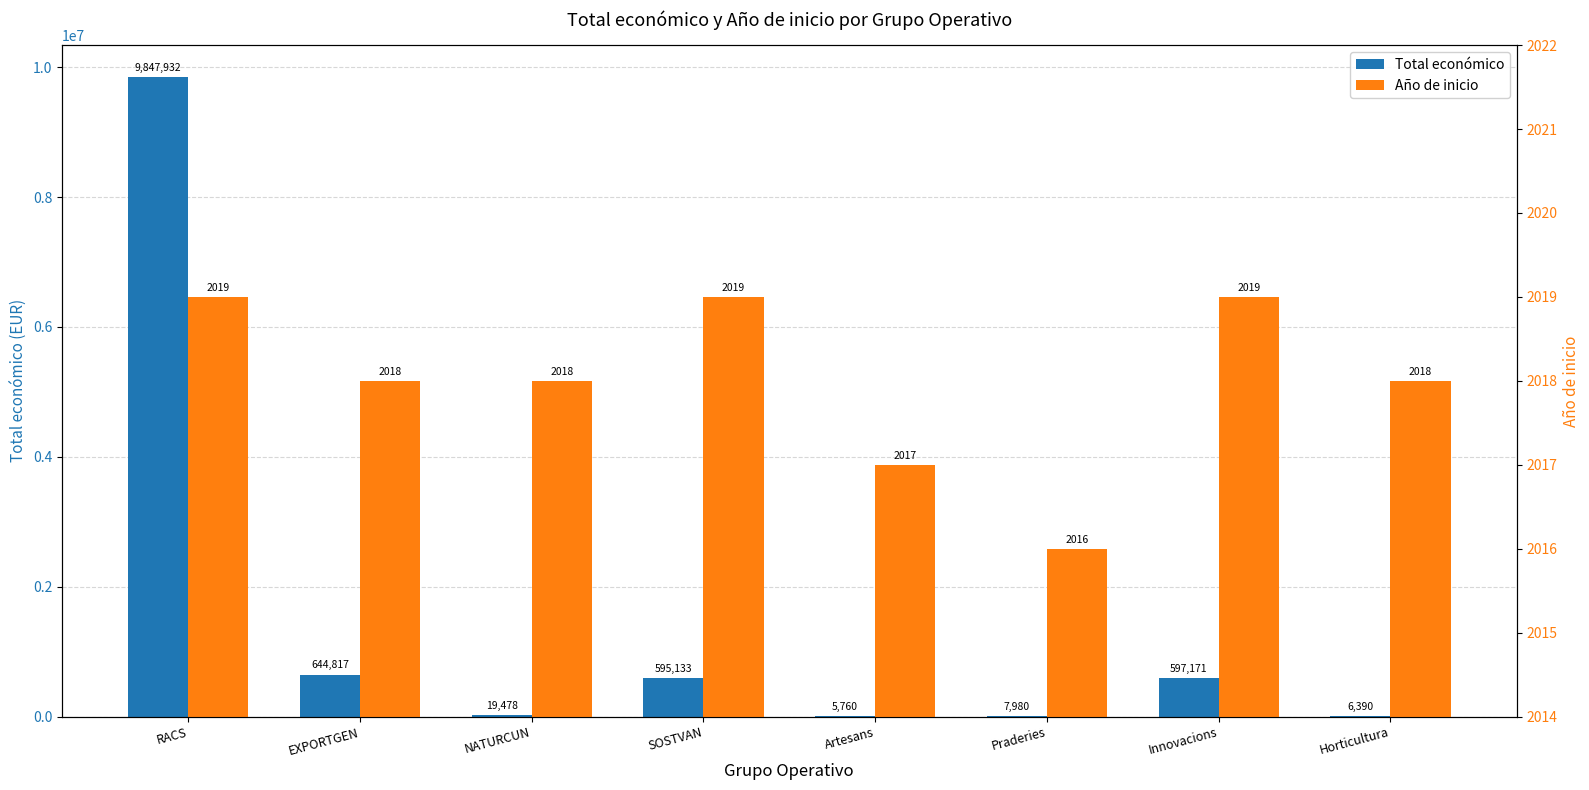

At EXPORTGEN, list the series in order from largest to smallest.

Total económico, Año de inicio